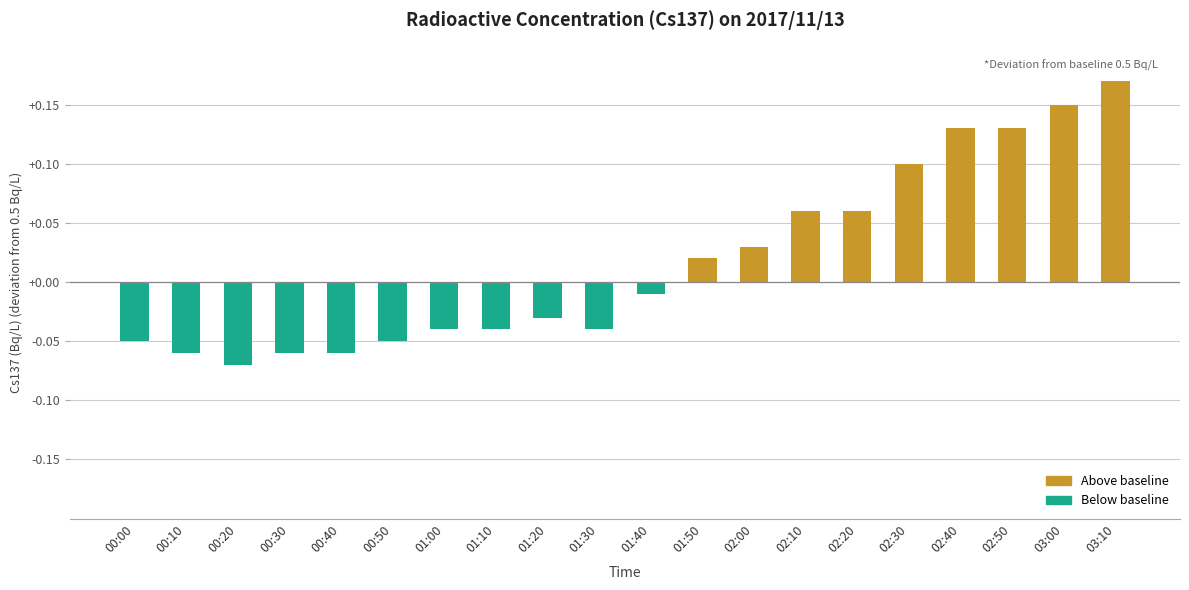

What position from the right is 03:00?

2